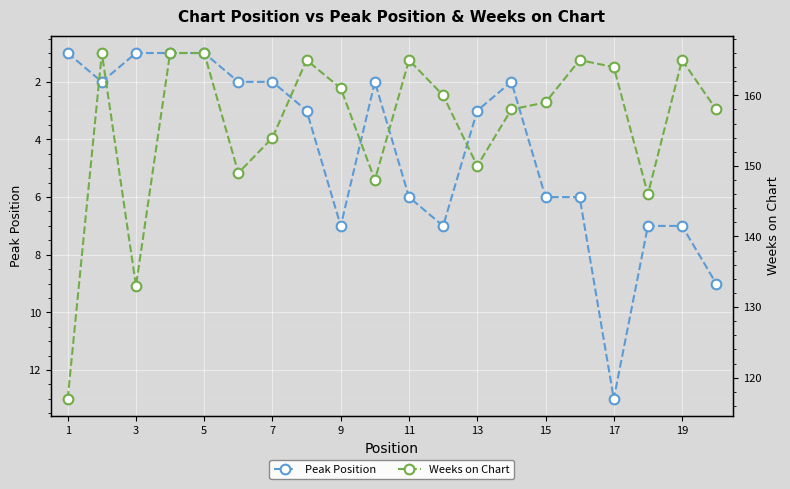

True or false: Peak Position has more than 1 interior local peaks.

True